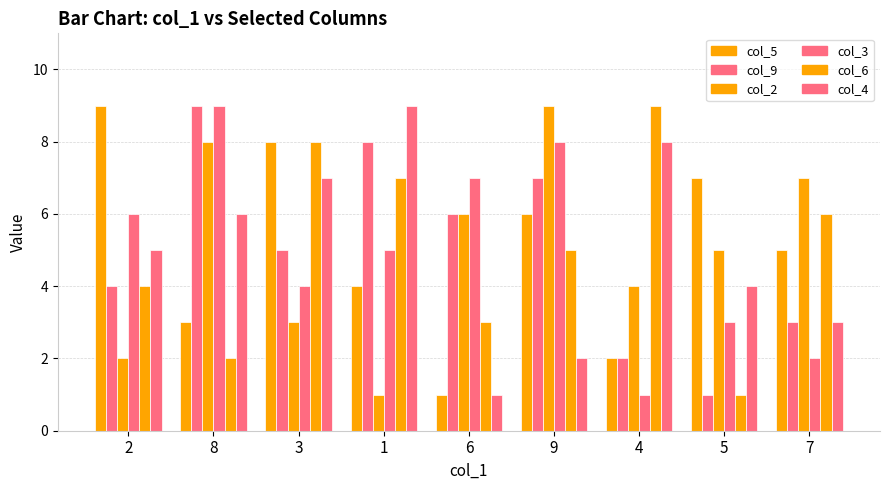

Is it true that col_2 equals 6 at 6?

True